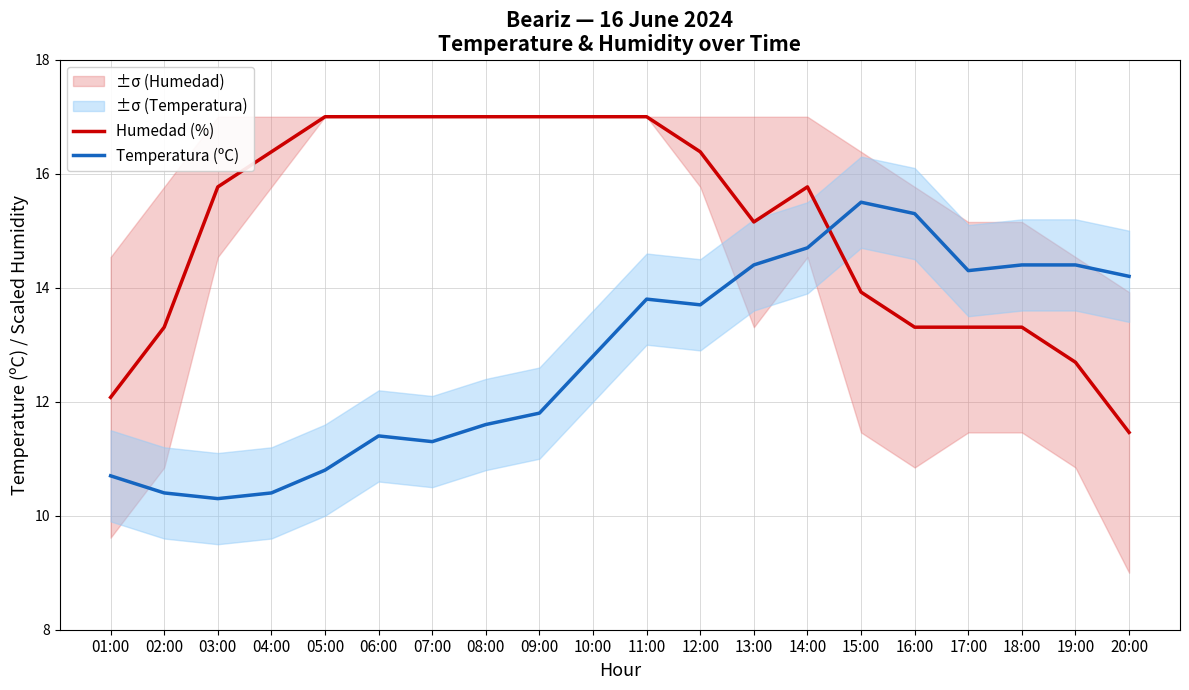

What is the sum of all Temperatura (ºC) values?

256.2